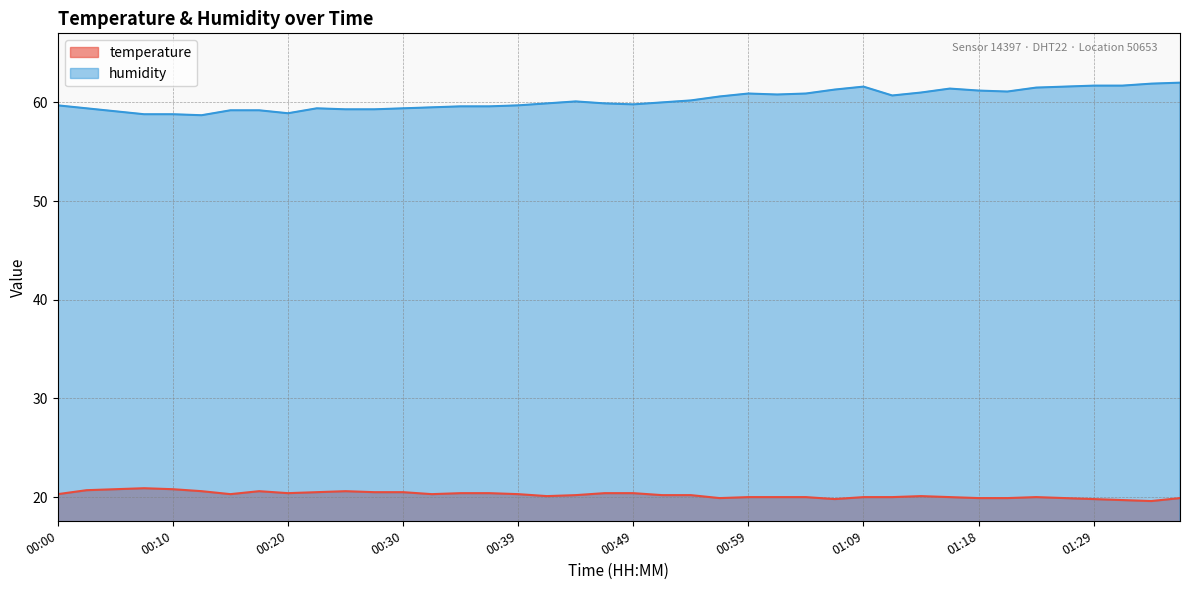

True or false: humidity and temperature cross at least once.

False